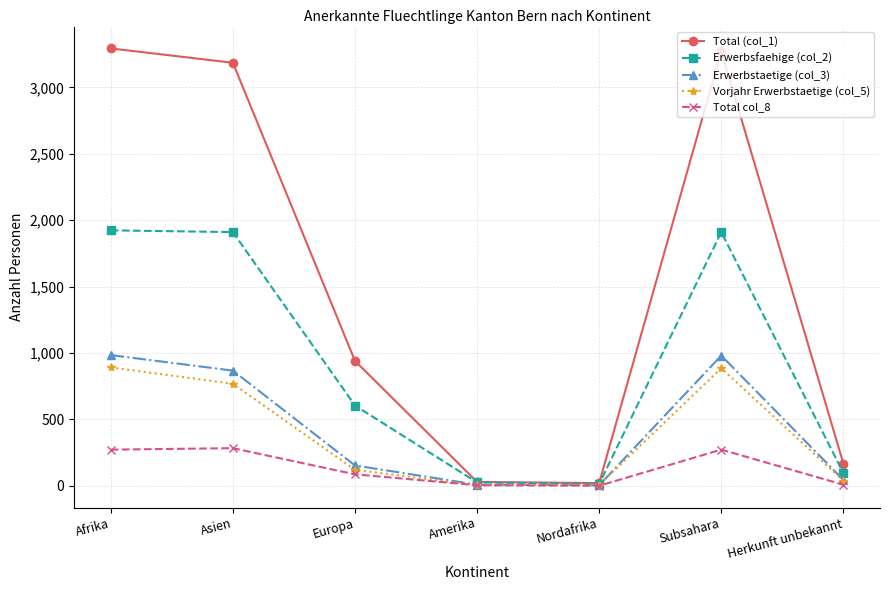

Is the value of Erwerbstaetige (col_3) at Afrika greater than the value of Total col_8 at Subsahara?

Yes